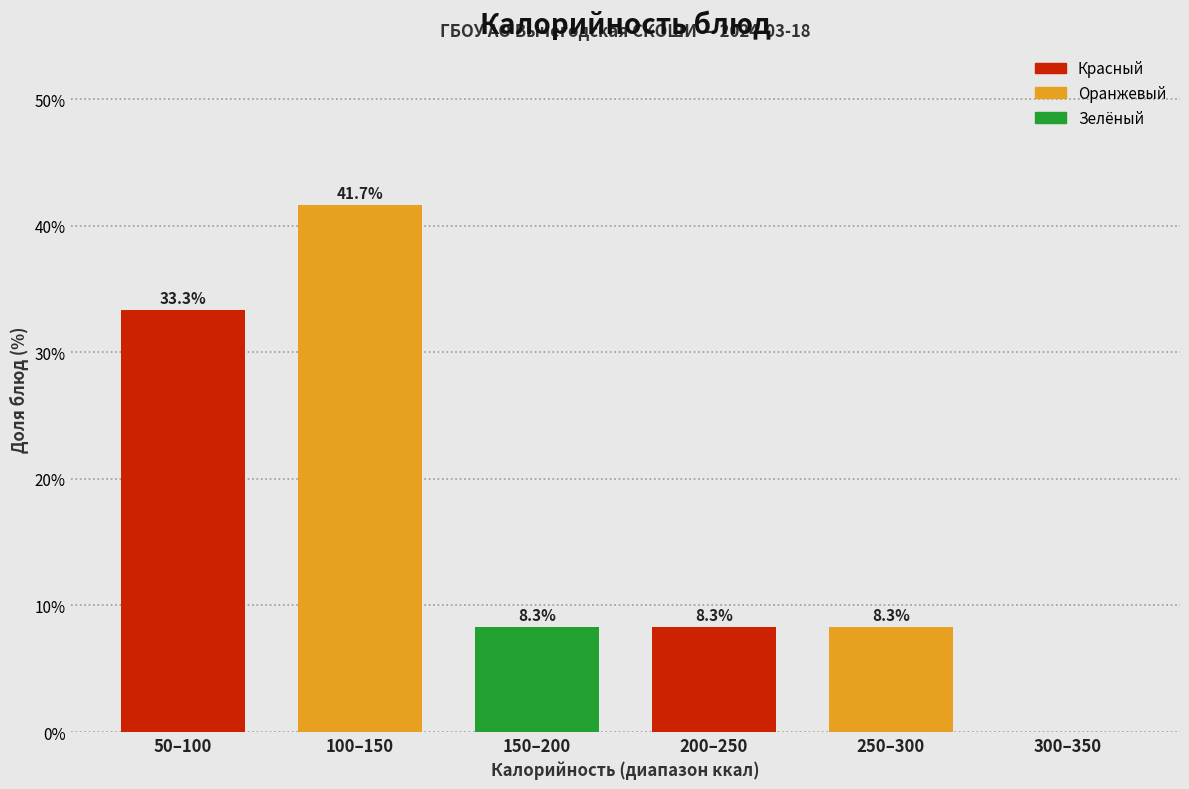

Reading left to right, extract all data points from this chart.

50–100=33.3	100–150=41.7	150–200=8.3	200–250=8.3	250–300=8.3	300–350=0.0